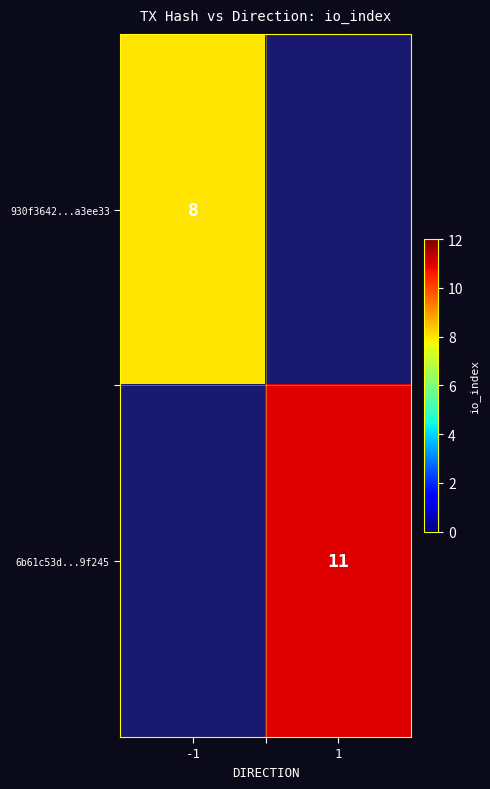

Is the value of 6b61c53d...9f245 at 1 greater than the value of 930f3642...a3ee33 at -1?

Yes